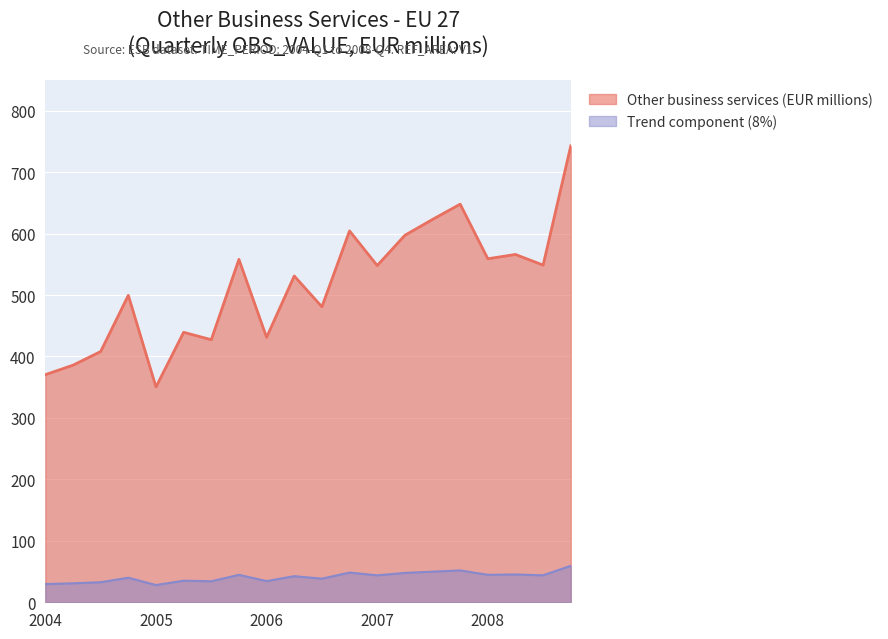

At how many categories does at least one series exceed 200?

20